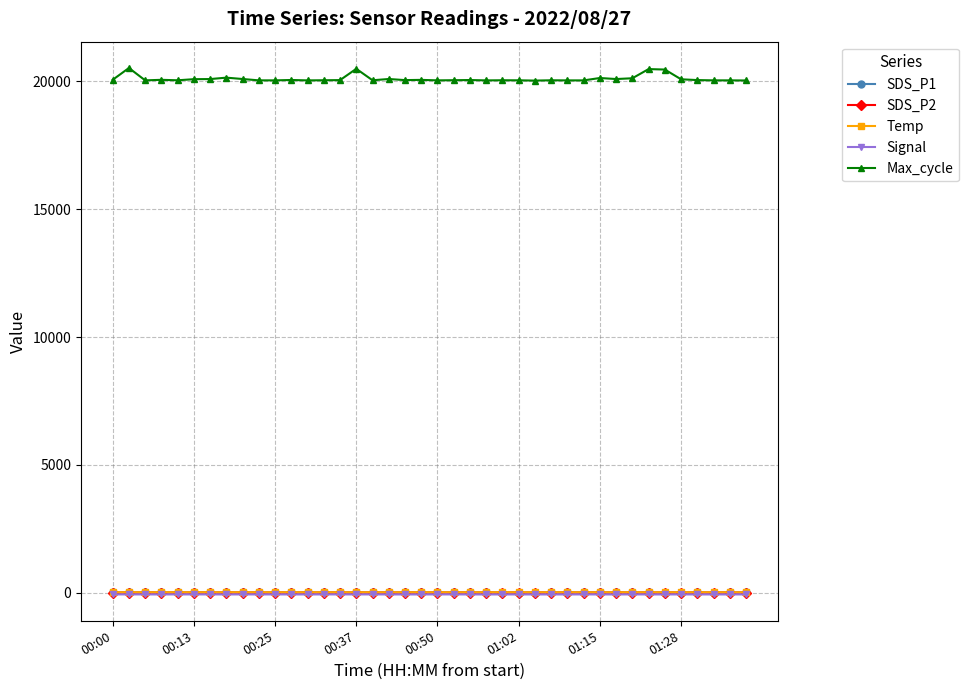

How many data points in SDS_P1 are less than 6?

10